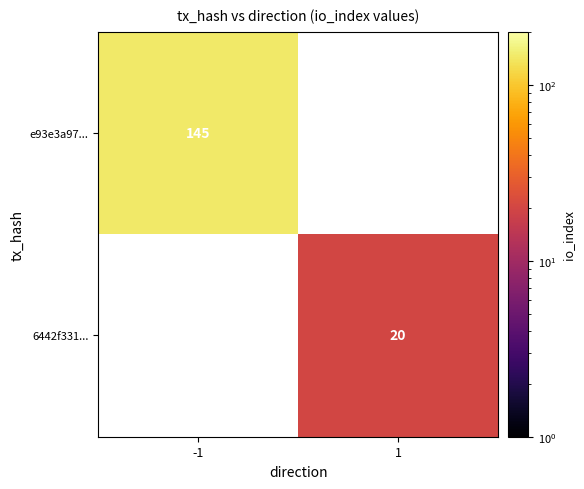

True or false: e93e3a97... has a value of 256 at -1.

False